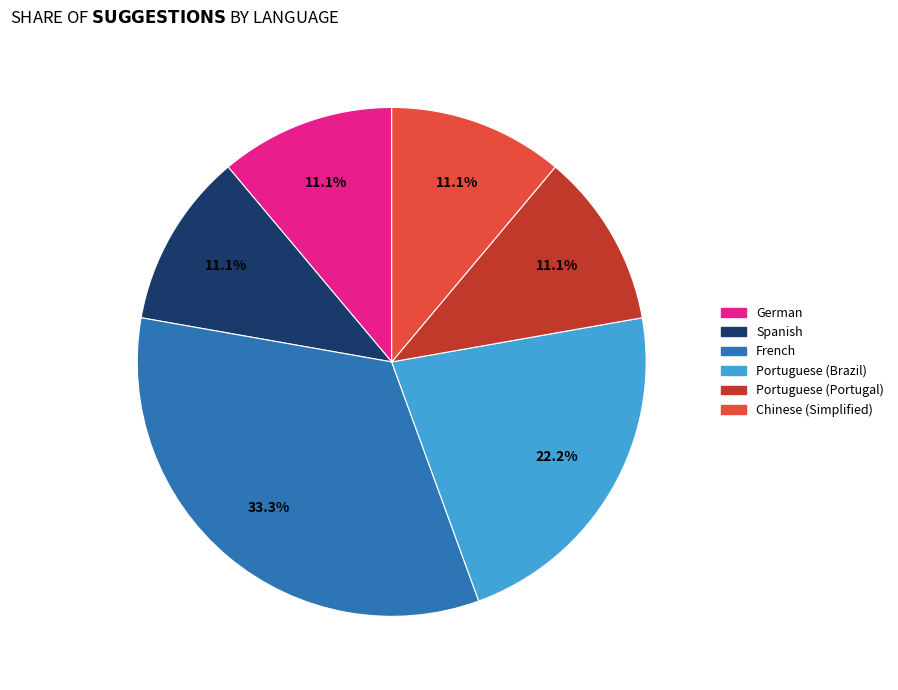

Is there any slice that represents more than half of the pie?

No